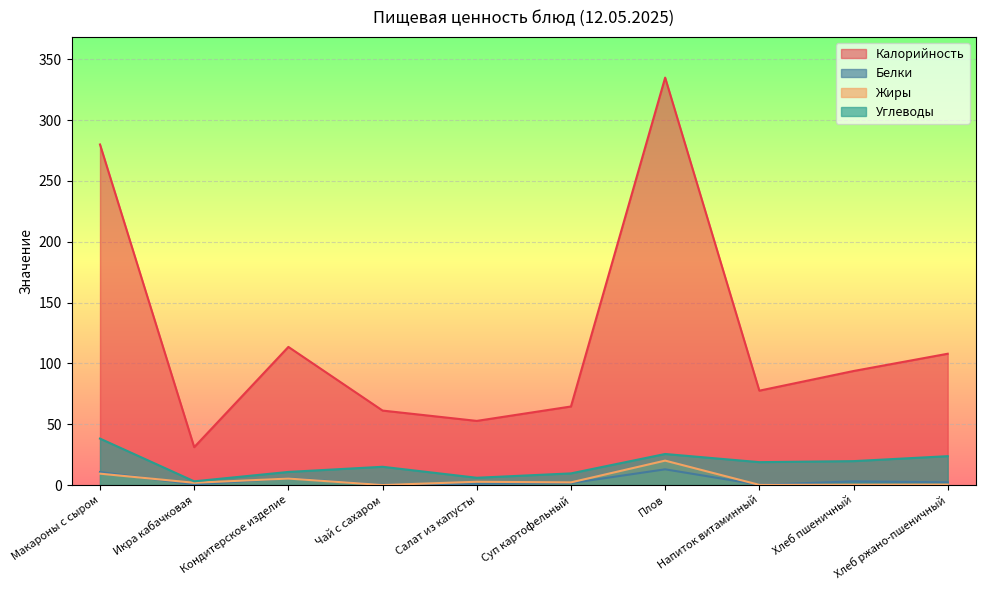

Rank the categories by Белки value from lowest to highest.

Чай с сахаром, Напиток витаминный, Икра кабачковая, Салат из капусты, Суп картофельный, Хлеб ржано-пшеничный, Хлеб пшеничный, Кондитерское изделие, Макароны с сыром, Плов